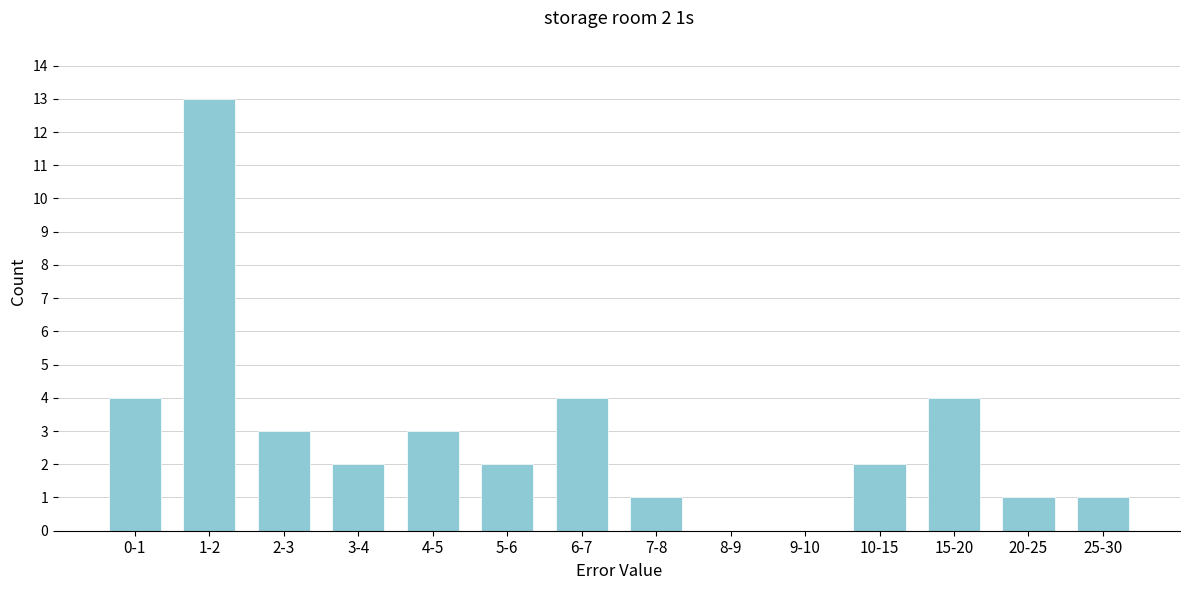

Reading right to left, extract all data points from this chart.

25-30=1	20-25=1	15-20=4	10-15=2	9-10=0	8-9=0	7-8=1	6-7=4	5-6=2	4-5=3	3-4=2	2-3=3	1-2=13	0-1=4